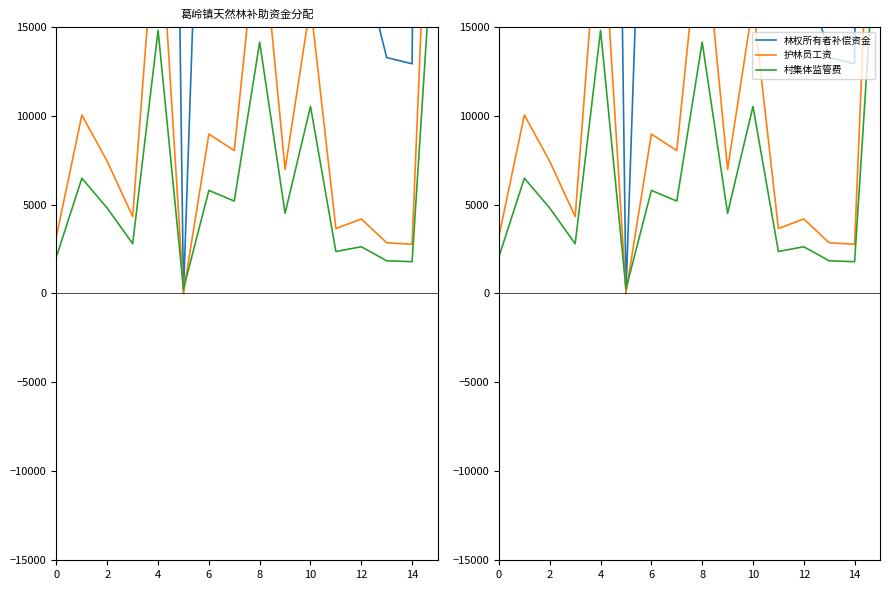

How many interior local valleys does the 村集体监管费 series have?

6